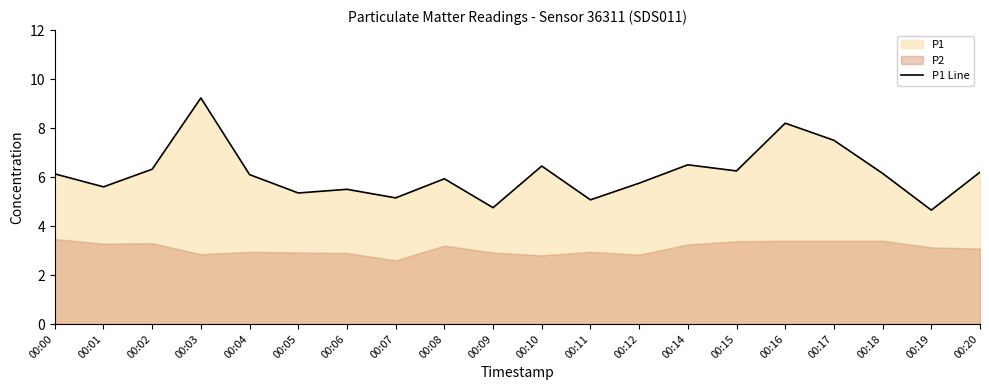

Count the number of values greater than 6.

11